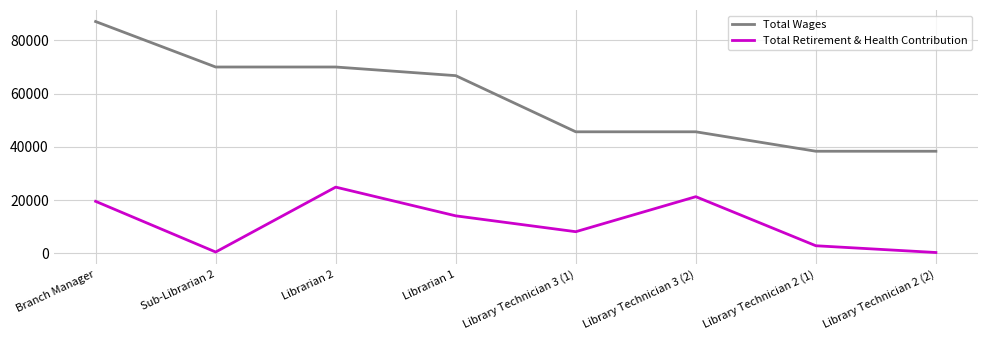

Count the number of data series in this chart.

2